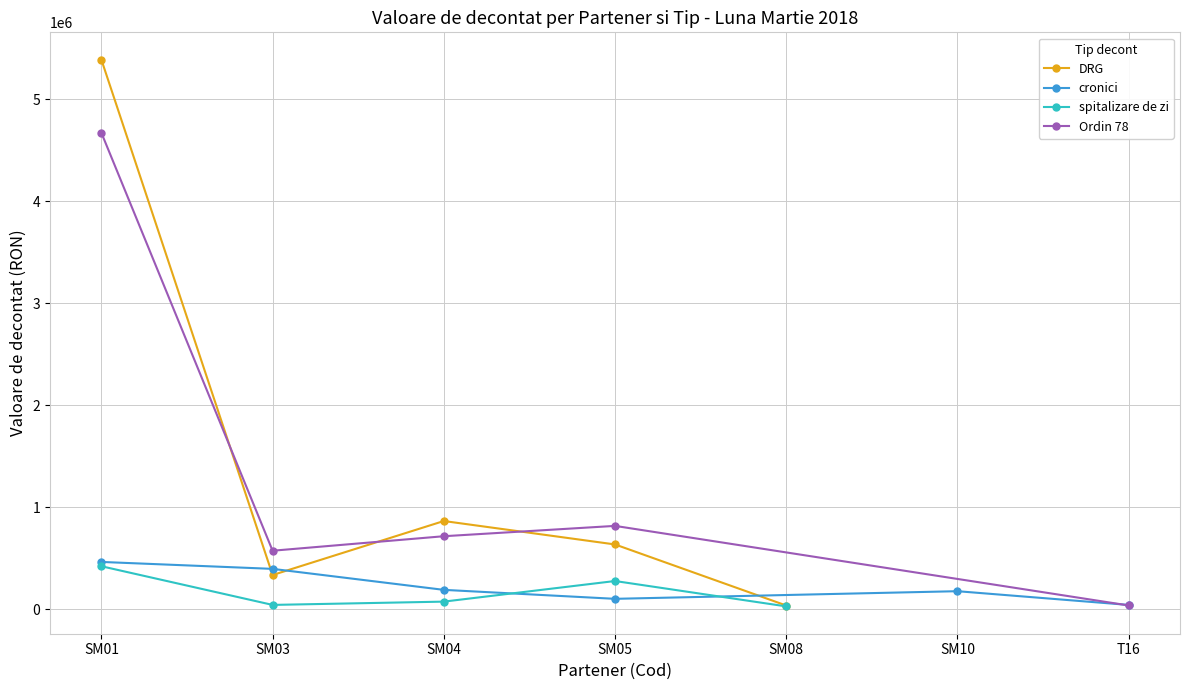

What is the value of the DRG point at the 2nd from the left?

334046.1